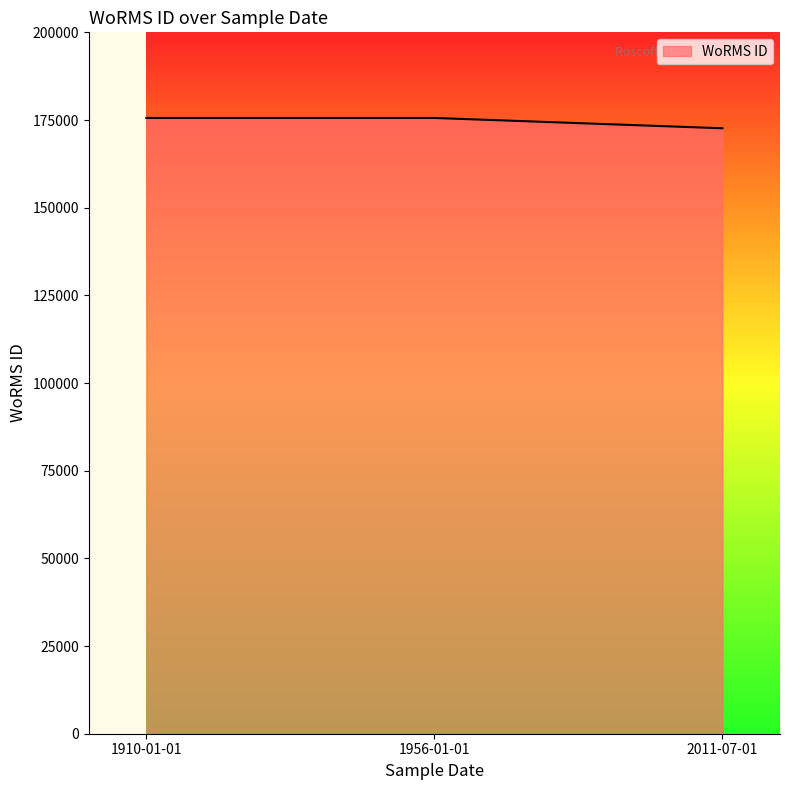

The chart shows a value of 108548 at 2011-07-01. True or false?

False